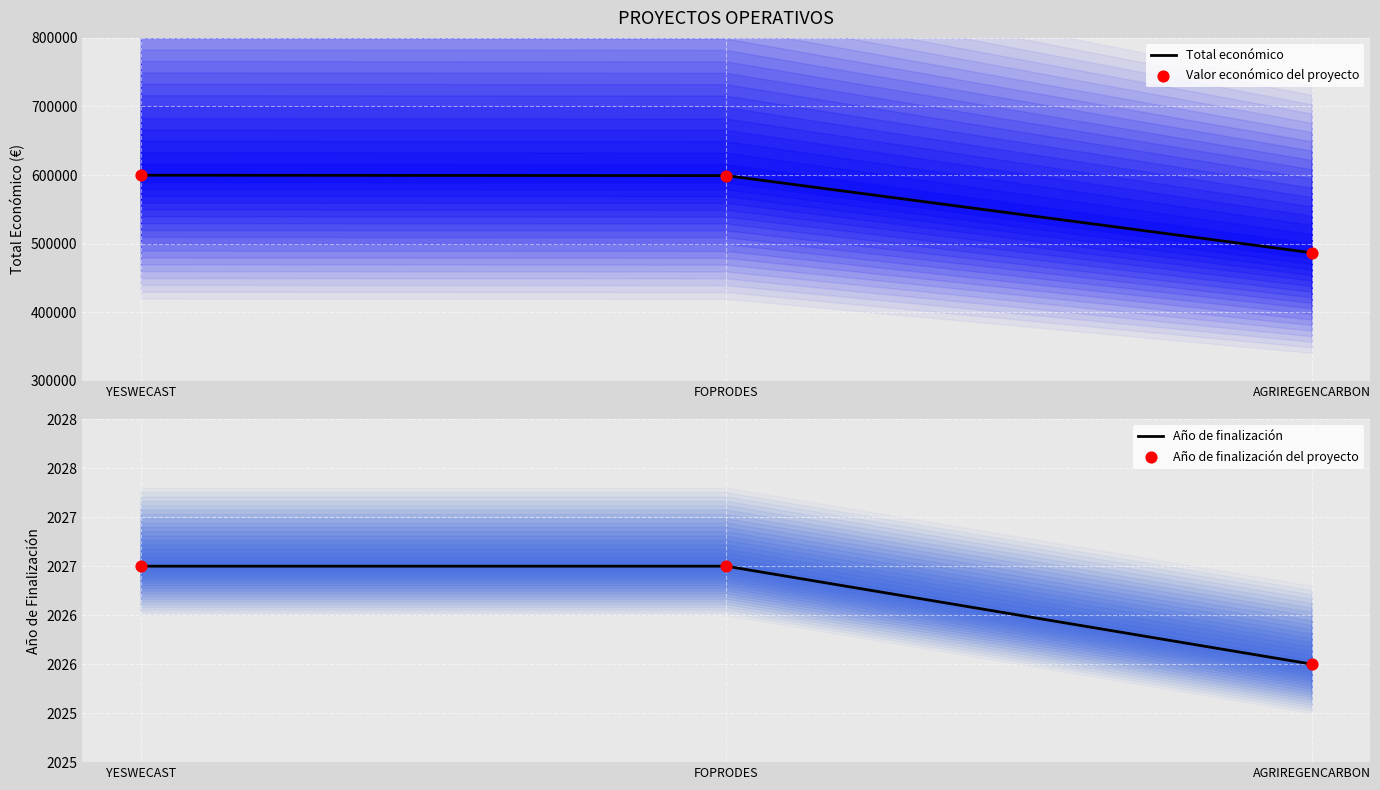

At how many categories does at least one series exceed 276983?

3